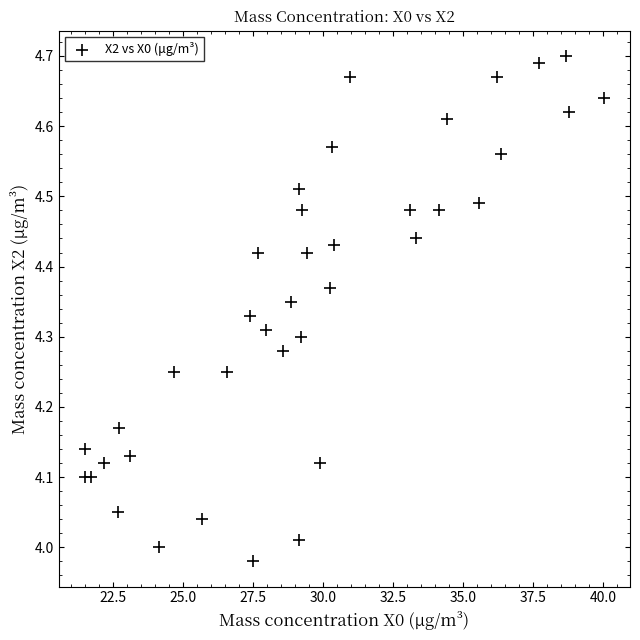

What is the range of Y values (max minus min)?

0.7